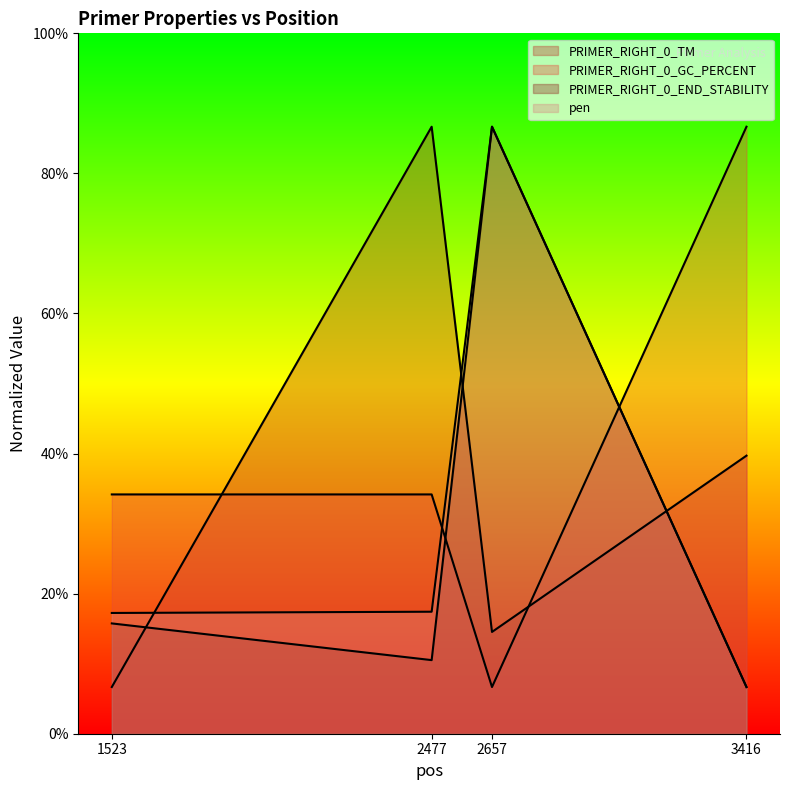

What is the sum of all pen values?

96.0